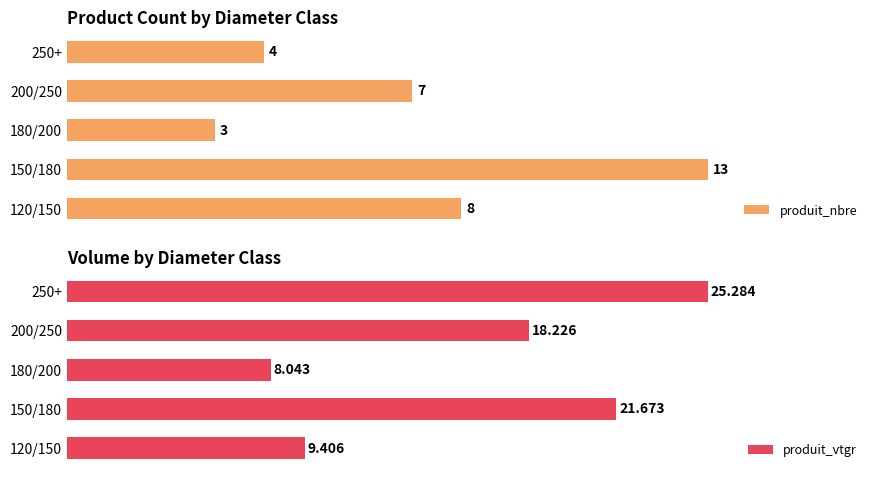

Which series has the largest total across all categories?

produit_vtgr